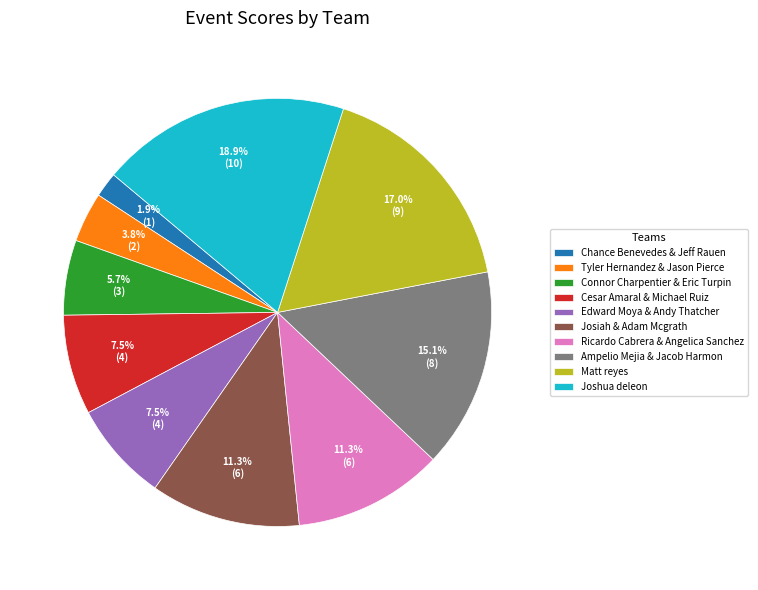

Does Tyler Hernandez & Jason Pierce account for over 50% of the chart?

No